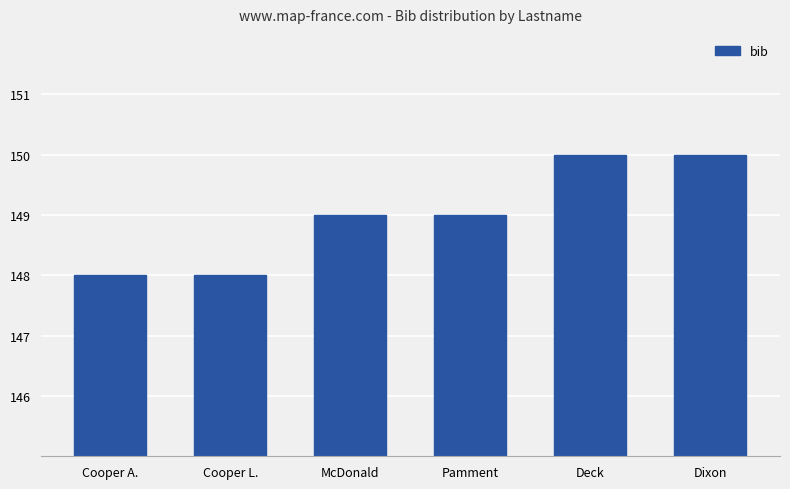

How many values are between 148 and 150?

6